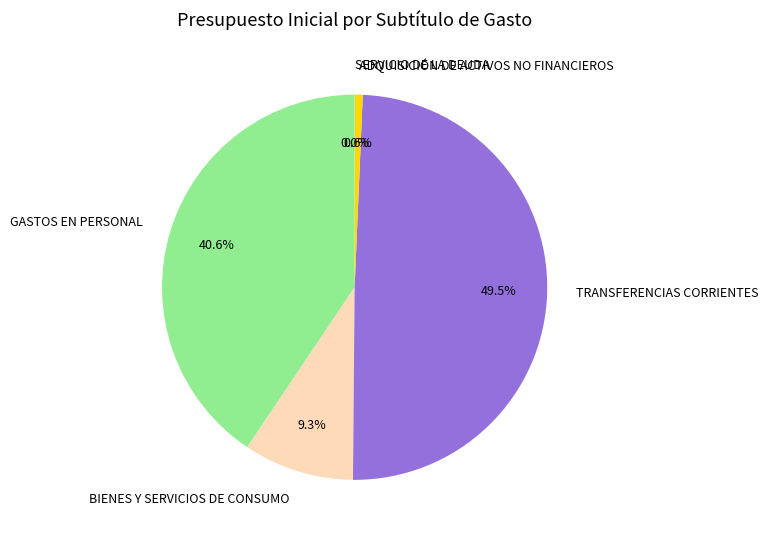

Which slice is the largest?

TRANSFERENCIAS CORRIENTES